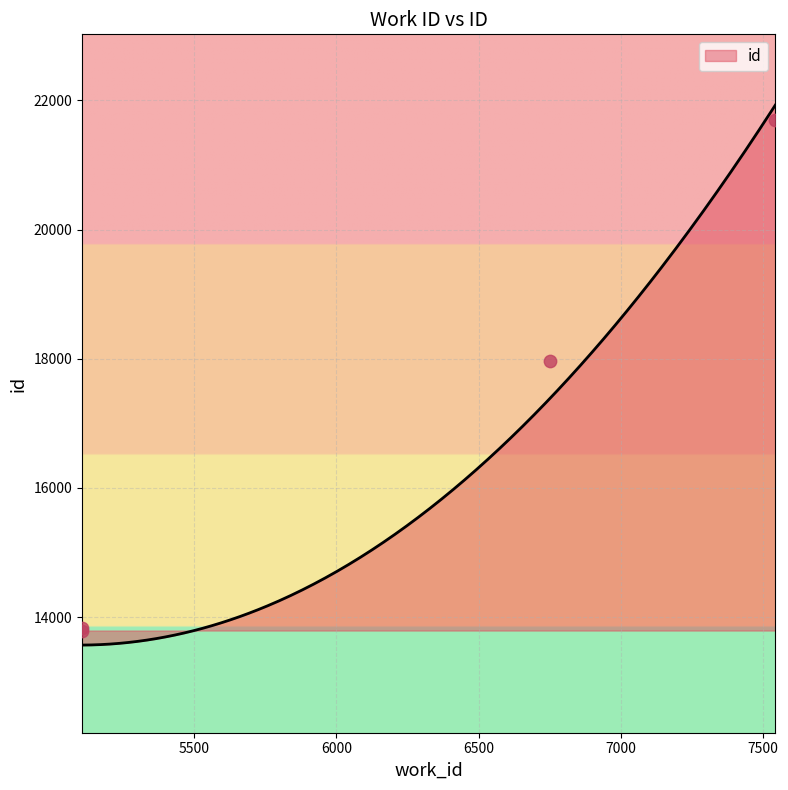

What is the ratio of the value at 5106 to the value at 5106?

1.0